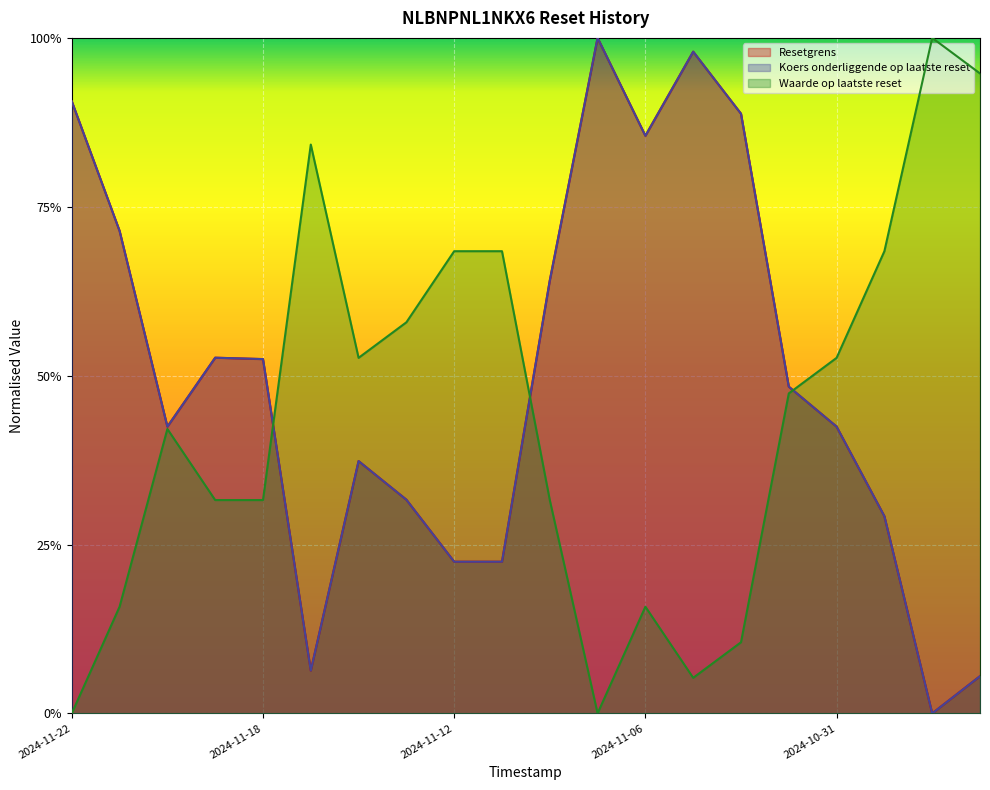

What is the sum of all Koers onderliggende op laatste reset values?

9.9